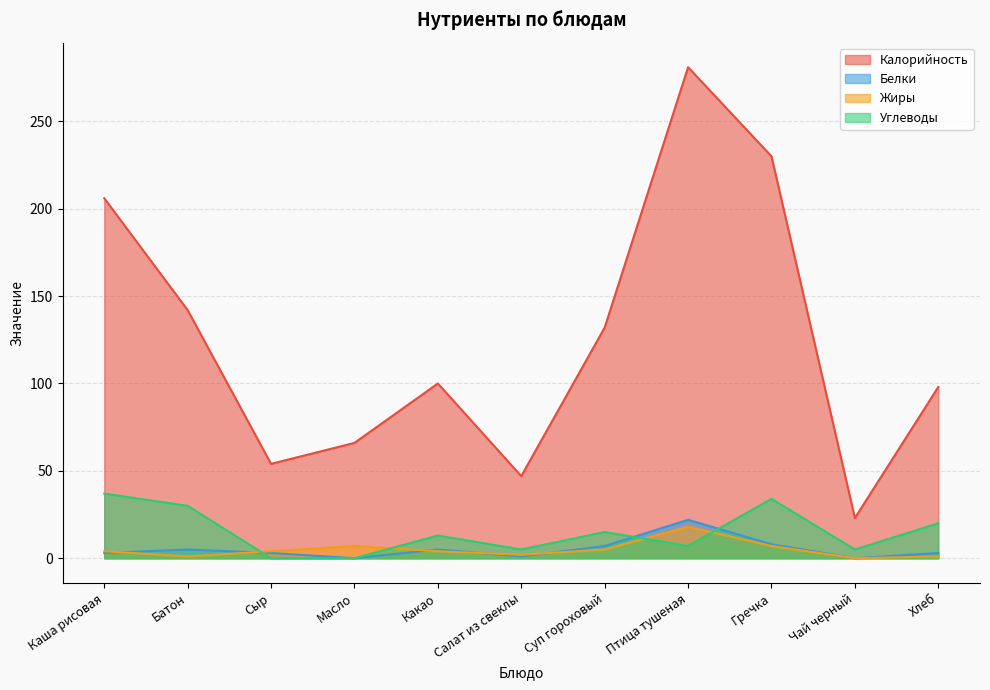

Reading left to right, what are all the values shown in this chart?

Калорийность: Каша рисовая=206	Батон=142	Сыр=54	Масло=66	Какао=100	Салат из свеклы=47	Суп гороховый=132	Птица тушеная=281	Гречка=230	Чай черный=23	Хлеб=98
Белки: Каша рисовая=3	Батон=5	Сыр=3	Масло=0	Какао=5	Салат из свеклы=1	Суп гороховый=7	Птица тушеная=22	Гречка=8	Чай черный=0	Хлеб=3
Жиры: Каша рисовая=4	Батон=1	Сыр=4	Масло=7	Какао=4	Салат из свеклы=2	Суп гороховый=5	Птица тушеная=18	Гречка=7	Чай черный=0	Хлеб=1
Углеводы: Каша рисовая=37	Батон=30	Сыр=0	Масло=0	Какао=13	Салат из свеклы=5	Суп гороховый=15	Птица тушеная=7	Гречка=34	Чай черный=5	Хлеб=20